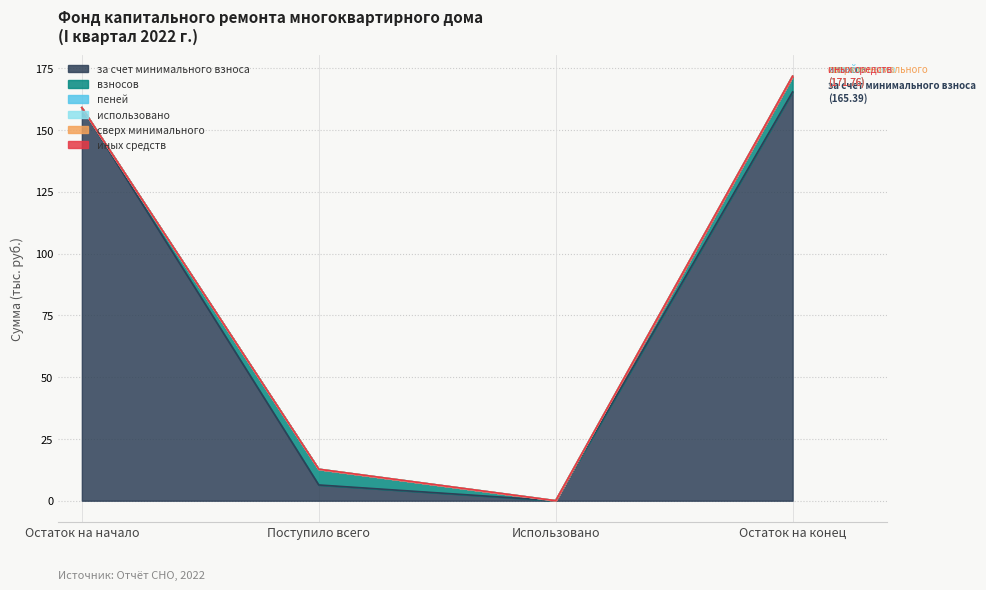

What is the sum of all за счет минимального взноса values?

330.8